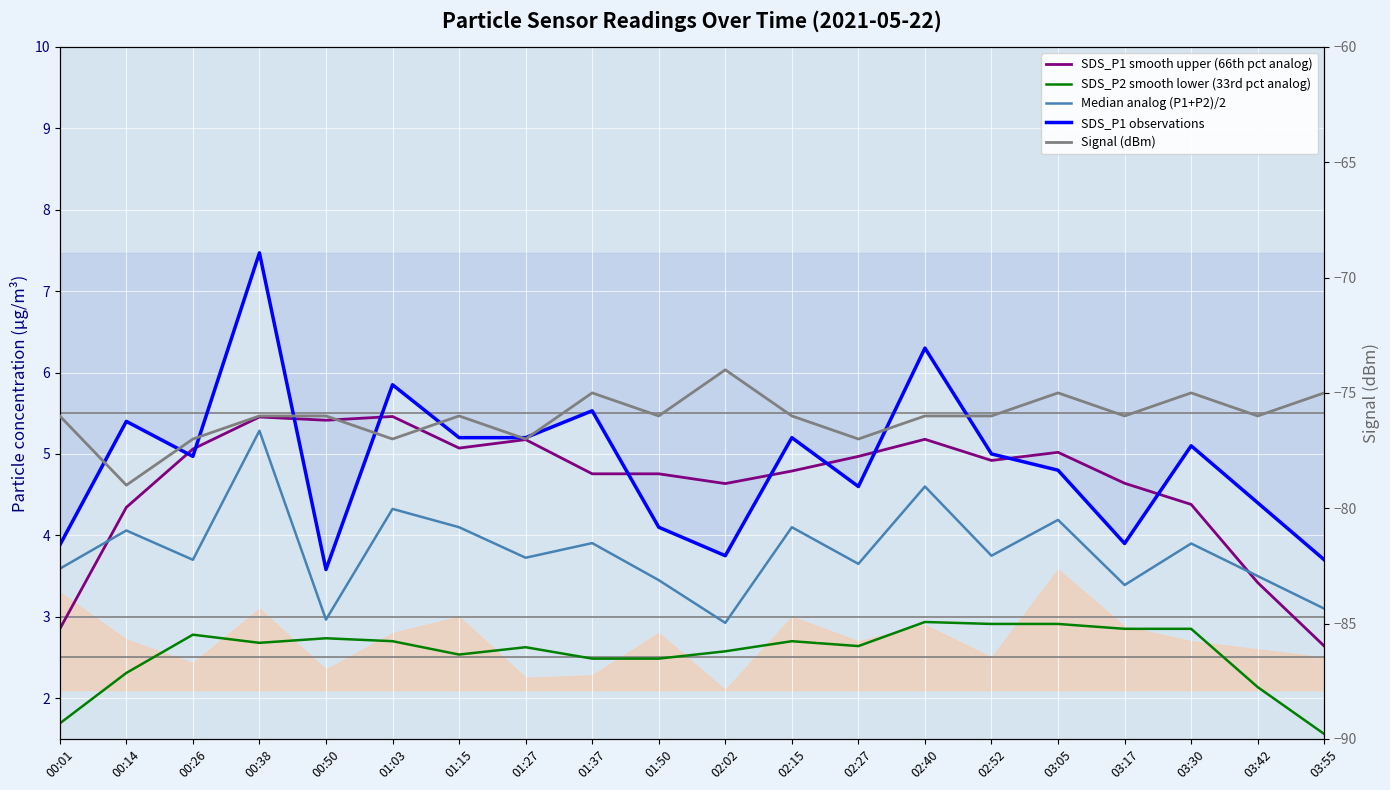

Which label corresponds to the largest value in the chart?

00:38